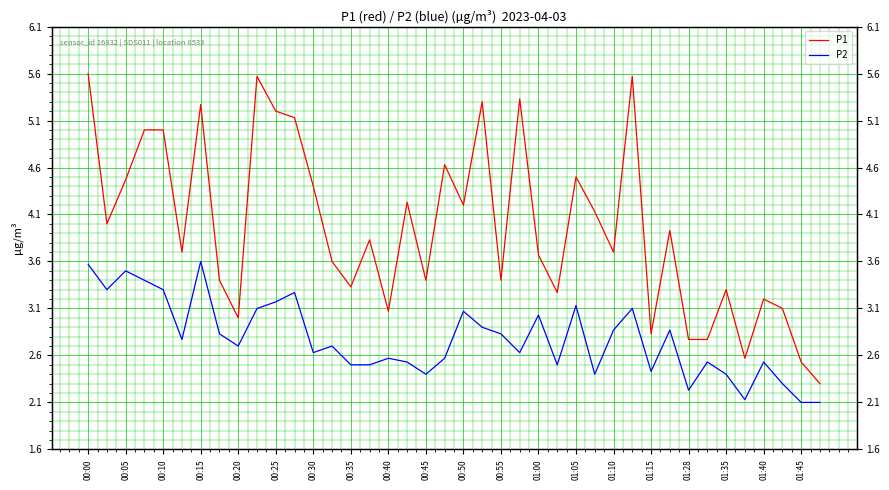

Is the value of P1 at 00:55 greater than the value of P2 at 00:35?

Yes